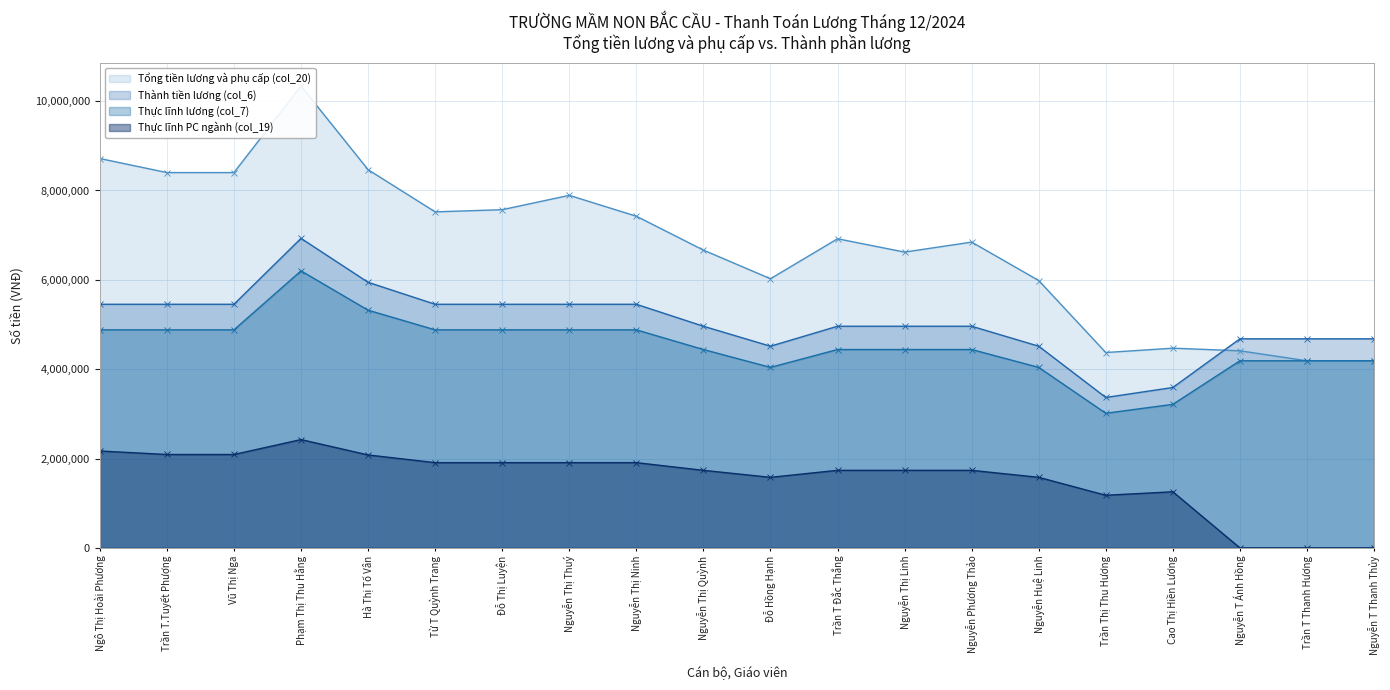

Reading left to right, transcribe all the data shown in this chart.

Tổng tiền lương và phụ cấp (col_20): 8715570.2	8401306.9	8401306.9	10337724.3	8465822.4	7521602.0	7570409.9	7891525.7	7423986.1	6665795.9	6024867.2	6919388.7	6621388.7	6844888.7	5984460.6	4373242.4	4470670.5	4412100.0	4188600.0	4188600.0
Thực lĩnh lương (col_7): 5453400.0	5453400.0	5453400.0	6928500.0	5945100.0	5453400.0	5453400.0	5453400.0	5453400.0	4961700.0	4514700.0	4961700.0	4961700.0	4961700.0	4514700.0	3367400.0	3590900.0	4680000.0	4680000.0	4680000.0
Thành tiền lương (col_6): 4880793.0	4880793.0	4880793.0	6201007.5	5320864.5	4880793.0	4880793.0	4880793.0	4880793.0	4440721.5	4040656.5	4440721.5	4440721.5	4440721.5	4040656.5	3013823.0	3213855.5	4188600.0	4188600.0	4188600.0
Thực lĩnh PC ngành (col_19): 2169440.0	2091215.0	2091215.0	2424975.0	2080785.0	1908690.0	1908690.0	1908690.0	1908690.0	1736595.0	1580145.0	1736595.0	1736595.0	1736595.0	1580145.0	1178590.0	1256815.0	0.0	0.0	0.0